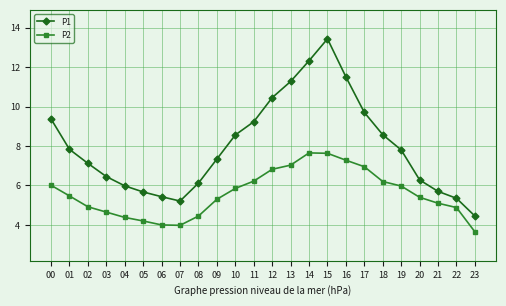

What is the average value of the P1 series?

8.0